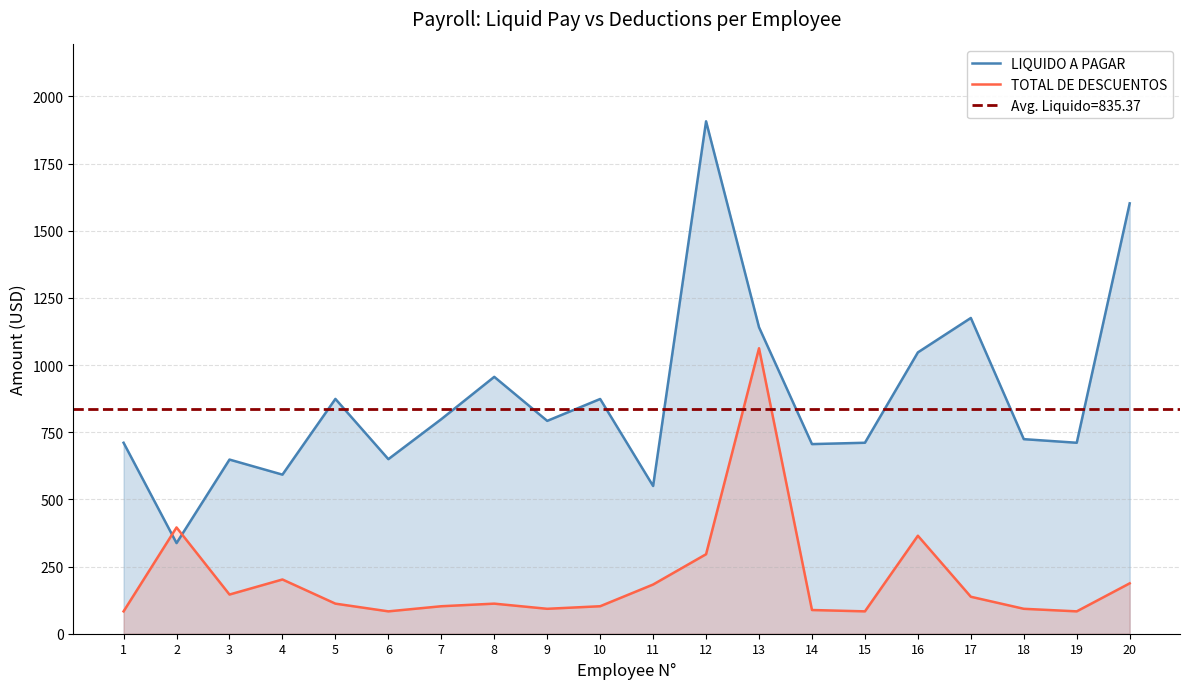

The LIQUIDO A PAGAR series shows 372.3 at 7. True or false?

False